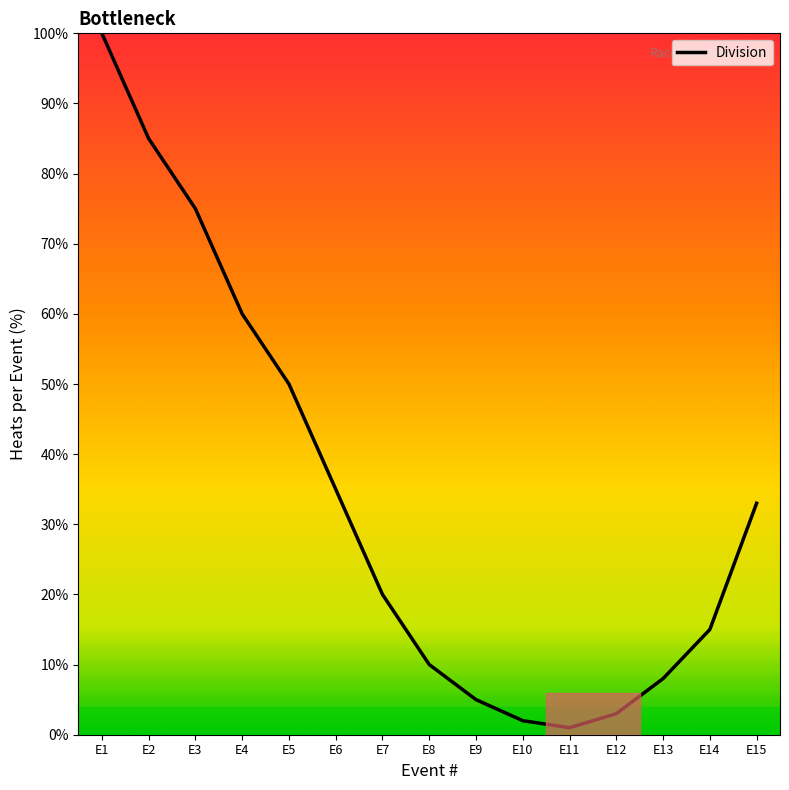

List the labels in order of value, smallest first.

E11, E10, E12, E9, E13, E8, E14, E7, E15, E6, E5, E4, E3, E2, E1